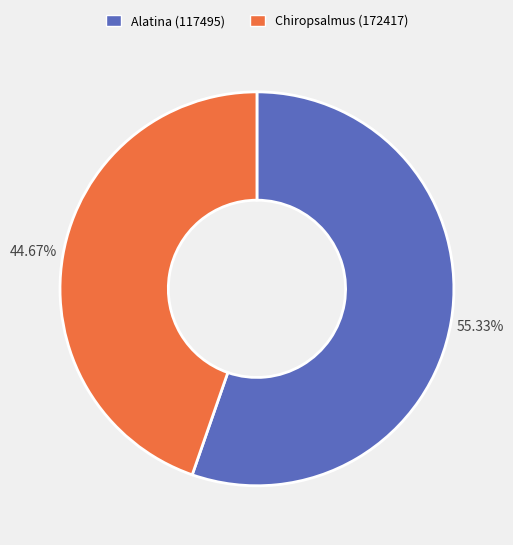

Which slice is the largest?

Alatina (117495)